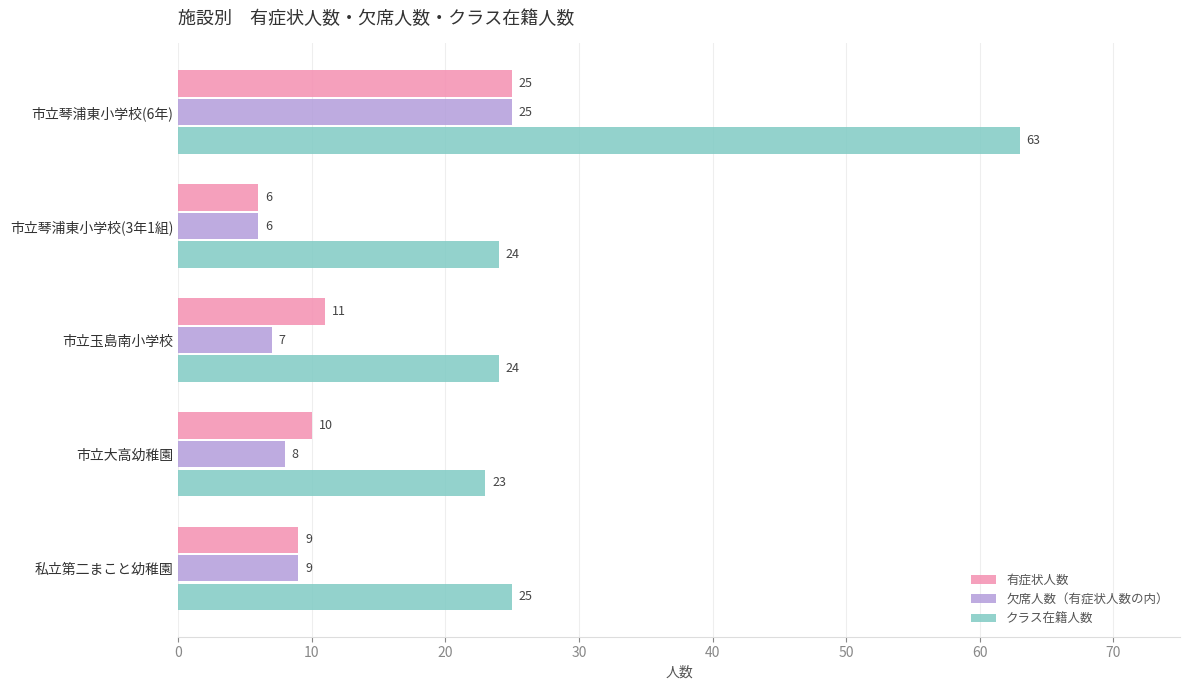

At which label is クラス在籍人数 closest to 43?

私立第二まこと幼稚園